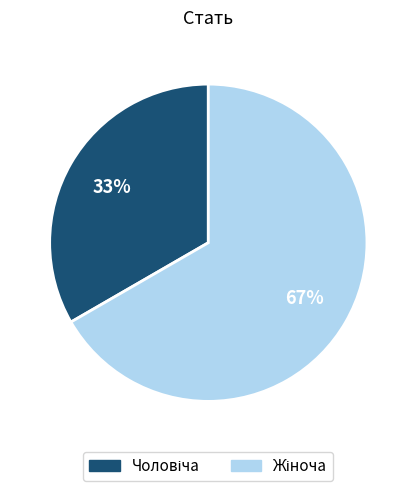

To the nearest percent, what is the average slice percentage?

50%